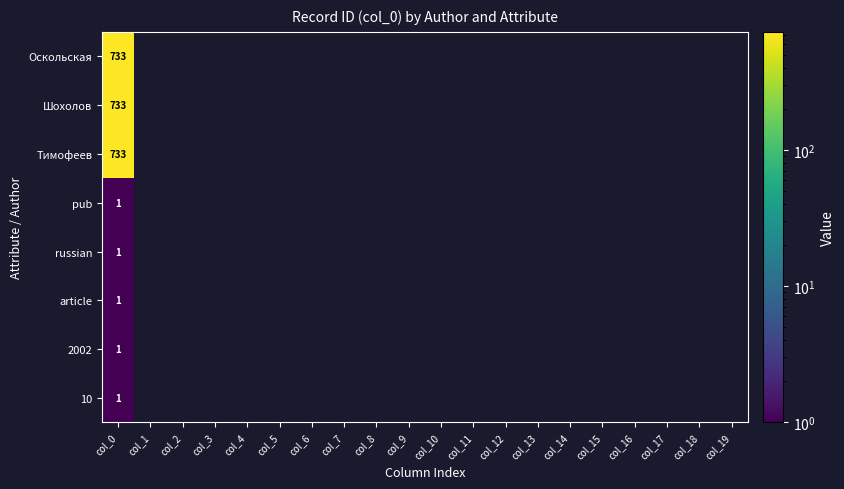

What is the greatest value displayed?

733.0